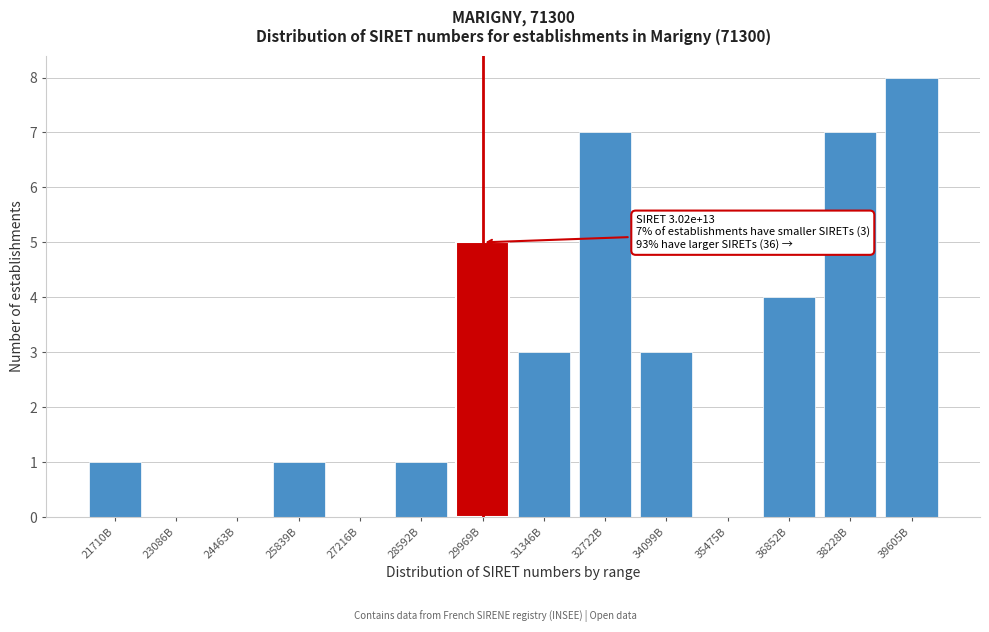

Reading right to left, list all the values displayed in this chart.

39605B=8	38228B=7	36852B=4	35475B=0	34099B=3	32722B=7	31346B=3	29969B=5	28592B=1	27216B=0	25839B=1	24463B=0	23086B=0	21710B=1